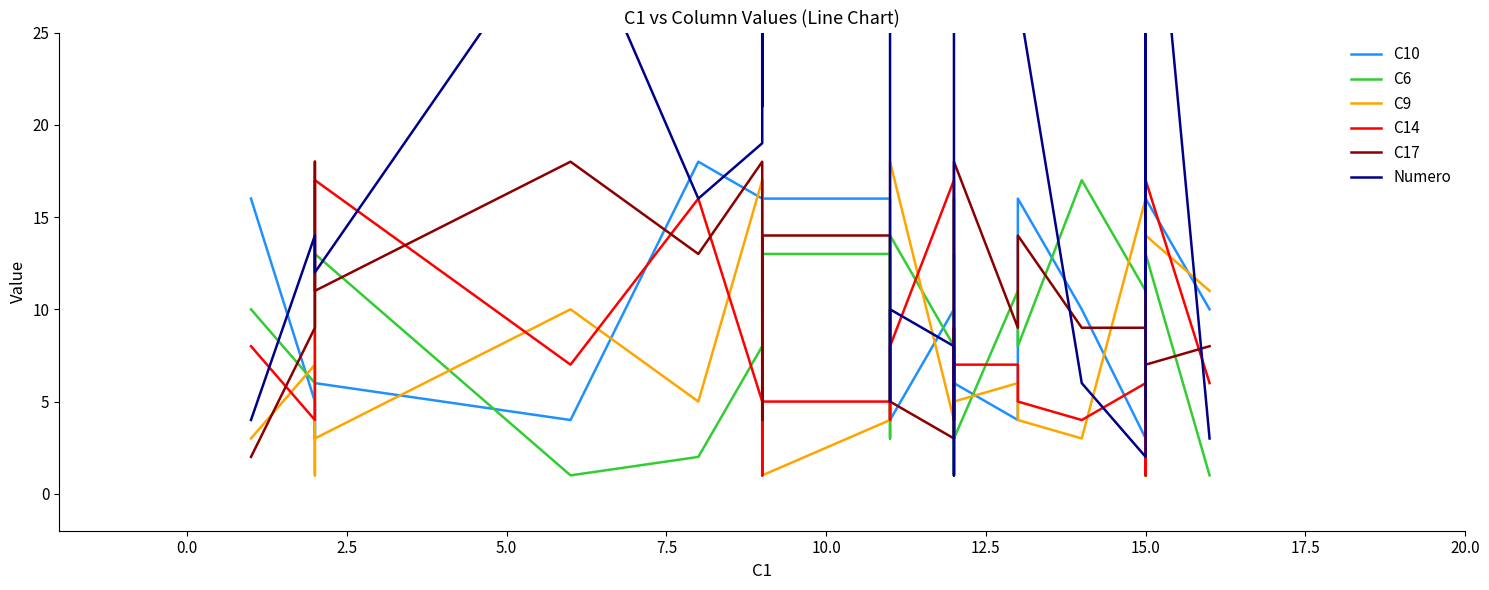

What position from the right is 33?

7